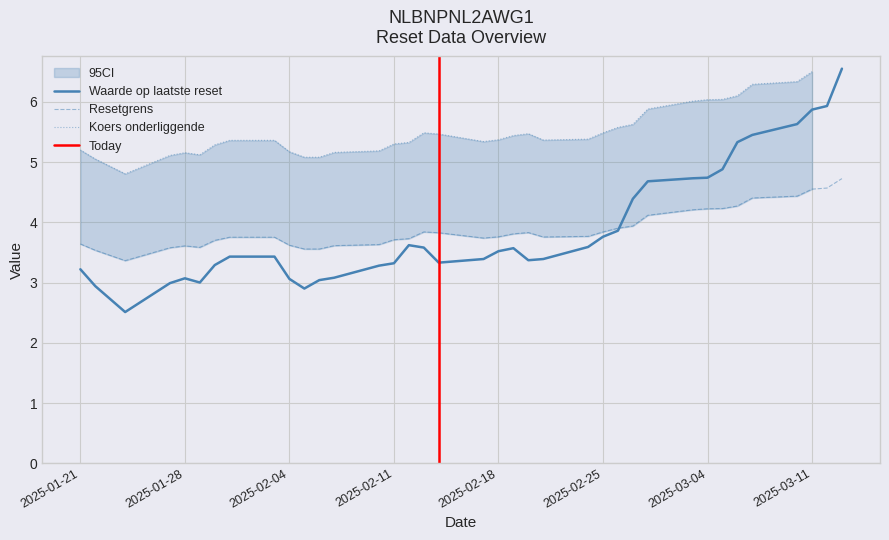

True or false: Koers onderliggende op laatste reset and Resetgrens cross at least once.

True